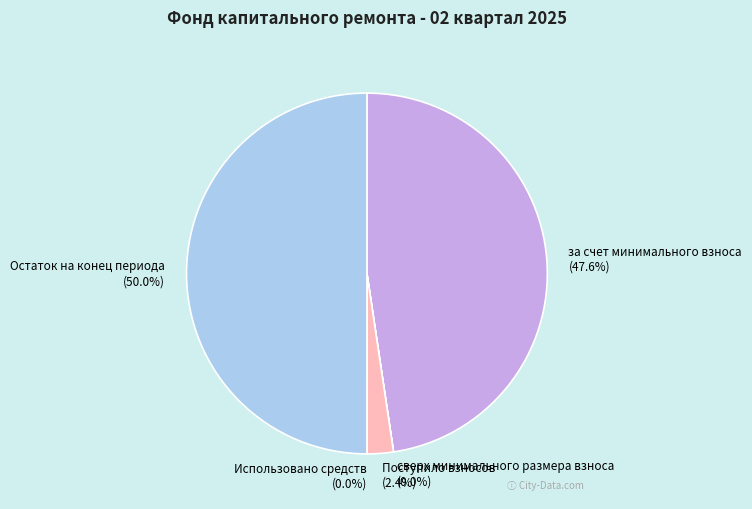

The Поступило взносов slice represents 2% of the pie. True or false?

True